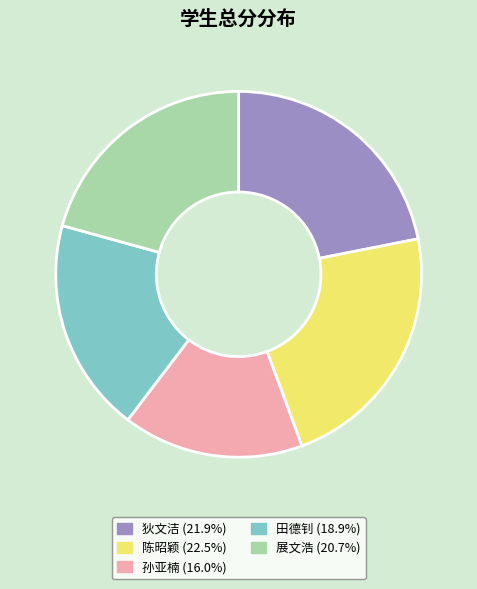

How many segments does this pie chart have?

5